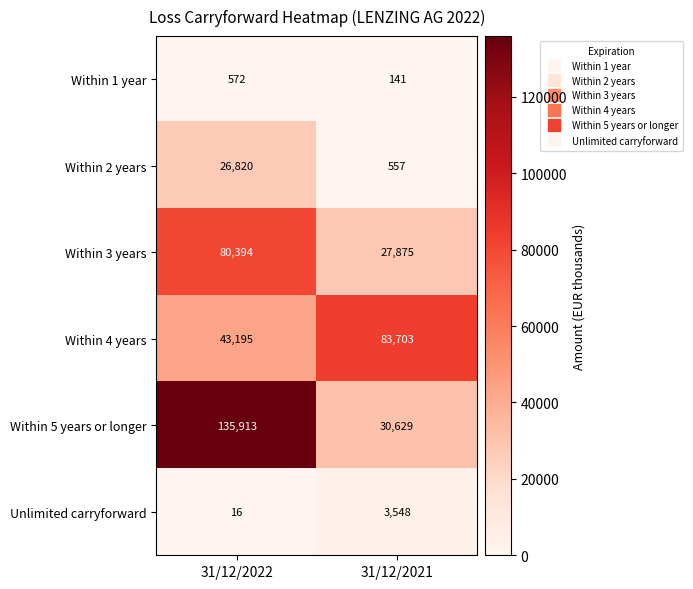

Reading right to left, extract all data points from this chart.

Within 1 year: 141	572
Within 2 years: 557	26820
Within 3 years: 27875	80394
Within 4 years: 83703	43195
Within 5 years or longer: 30629	135913
Unlimited carryforward: 3548	16